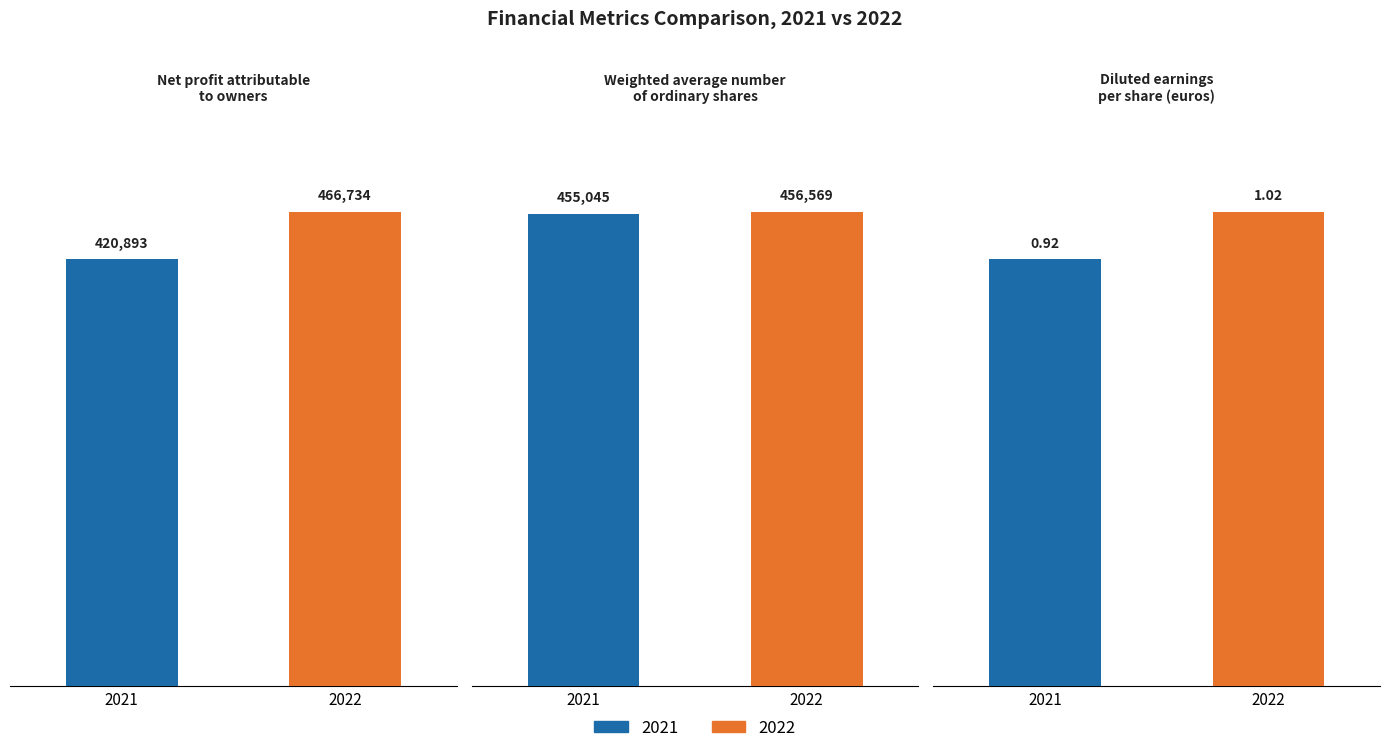

What position from the right is Net profit attributable
to owners?

3